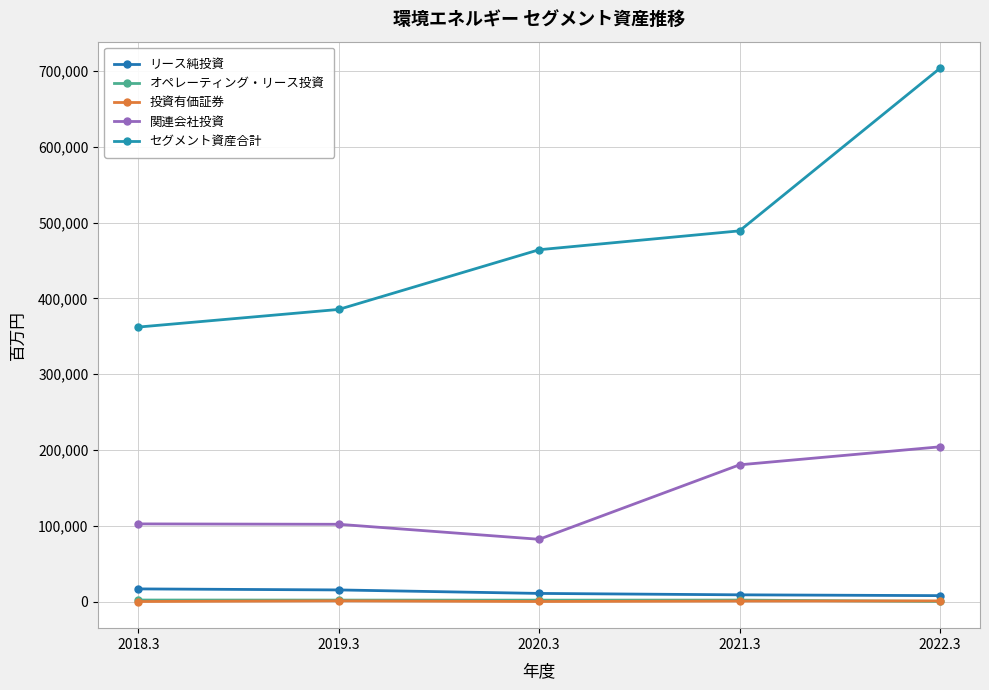

At how many categories does at least one series exceed 435339?

3